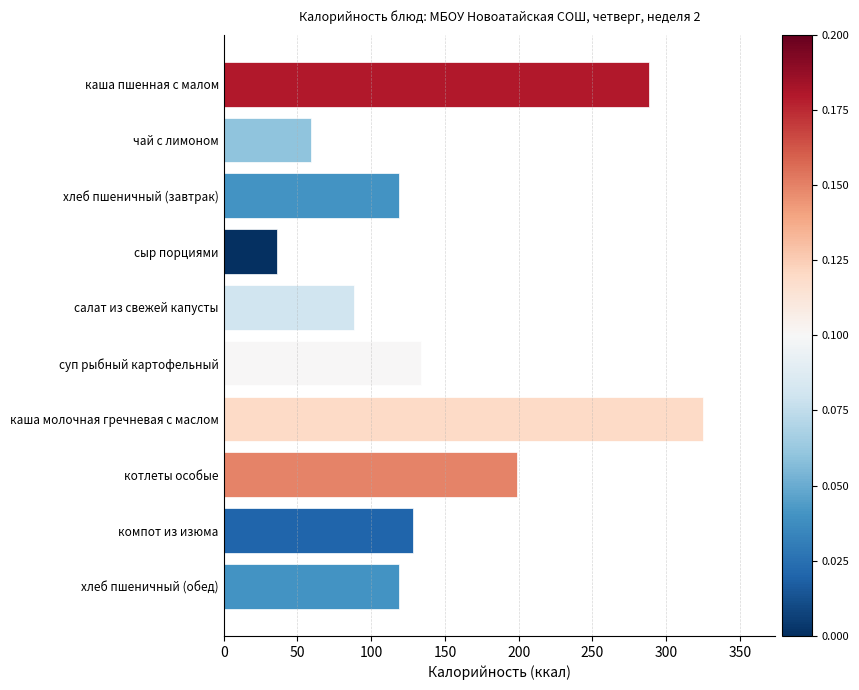

Between компот из изюма and сыр порциями, which is larger?

компот из изюма